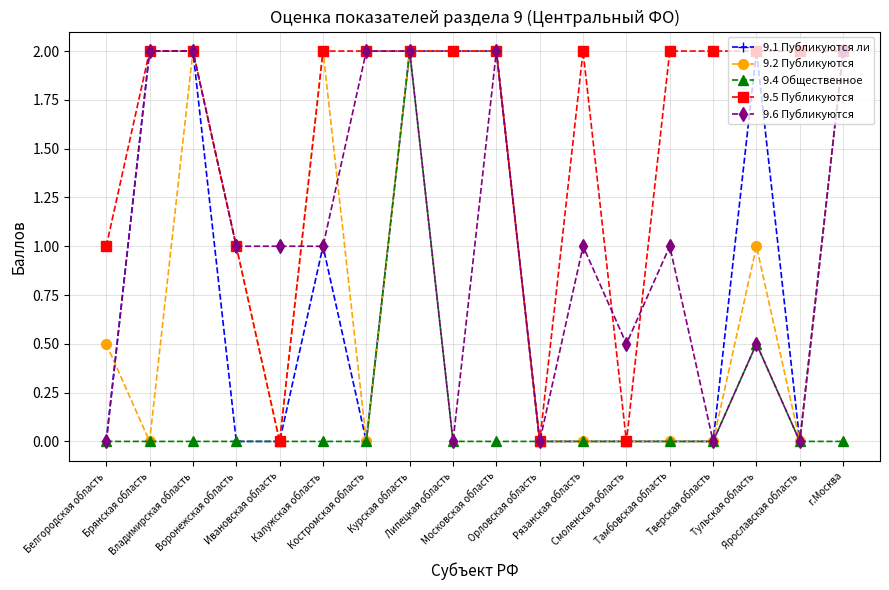

Reading right to left, what are all the values shown in this chart?

9.1 Публикуются ли: г.Москва=2.0	Ярославская область=0.0	Тульская область=2.0	Тверская область=0.0	Тамбовская область=0.0	Смоленская область=0.0	Рязанская область=0.0	Орловская область=0.0	Московская область=2.0	Липецкая область=2.0	Курская область=2.0	Костромская область=0.0	Калужская область=1.0	Ивановская область=0.0	Воронежская область=0.0	Владимирская область=2.0	Брянская область=2.0	Белгородская область=0.0
9.2 Публикуются: г.Москва=2.0	Ярославская область=0.0	Тульская область=1.0	Тверская область=0.0	Тамбовская область=0.0	Смоленская область=0.0	Рязанская область=0.0	Орловская область=0.0	Московская область=2.0	Липецкая область=2.0	Курская область=2.0	Костромская область=0.0	Калужская область=2.0	Ивановская область=0.0	Воронежская область=1.0	Владимирская область=2.0	Брянская область=0.0	Белгородская область=0.5
9.4 Общественное: г.Москва=0.0	Ярославская область=0.0	Тульская область=0.5	Тверская область=0.0	Тамбовская область=0.0	Смоленская область=0.0	Рязанская область=0.0	Орловская область=0.0	Московская область=0.0	Липецкая область=0.0	Курская область=2.0	Костромская область=0.0	Калужская область=0.0	Ивановская область=0.0	Воронежская область=0.0	Владимирская область=0.0	Брянская область=0.0	Белгородская область=0.0
9.5 Публикуются: г.Москва=2.0	Ярославская область=2.0	Тульская область=2.0	Тверская область=2.0	Тамбовская область=2.0	Смоленская область=0.0	Рязанская область=2.0	Орловская область=0.0	Московская область=2.0	Липецкая область=2.0	Курская область=2.0	Костромская область=2.0	Калужская область=2.0	Ивановская область=0.0	Воронежская область=1.0	Владимирская область=2.0	Брянская область=2.0	Белгородская область=1.0
9.6 Публикуются: г.Москва=2.0	Ярославская область=0.0	Тульская область=0.5	Тверская область=0.0	Тамбовская область=1.0	Смоленская область=0.5	Рязанская область=1.0	Орловская область=0.0	Московская область=2.0	Липецкая область=0.0	Курская область=2.0	Костромская область=2.0	Калужская область=1.0	Ивановская область=1.0	Воронежская область=1.0	Владимирская область=2.0	Брянская область=2.0	Белгородская область=0.0